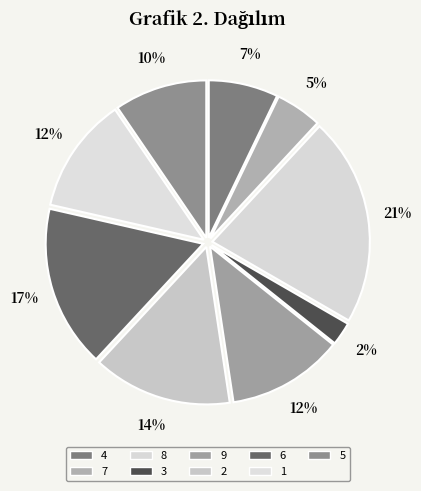

Does 6 represent more than half of the total?

No